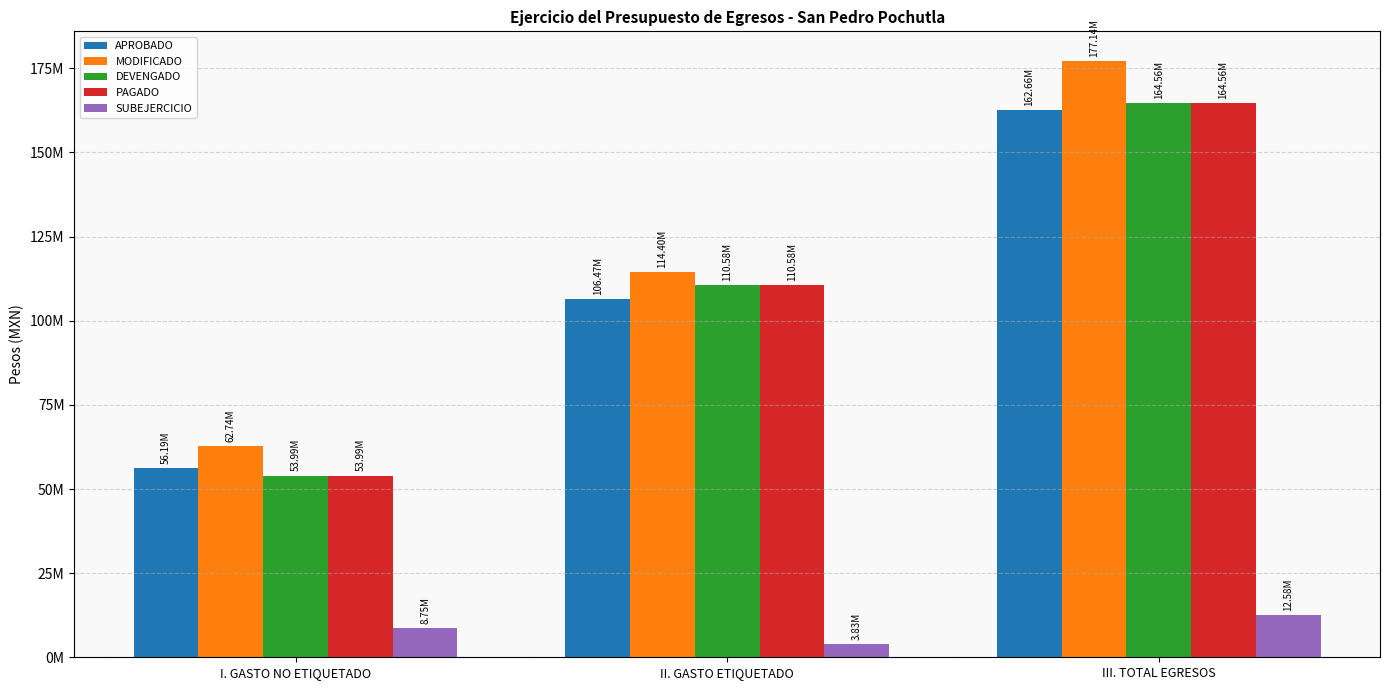

Reading left to right, transcribe all the data shown in this chart.

APROBADO: I. GASTO NO ETIQUETADO=56191508.0	II. GASTO ETIQUETADO=106467318.0	III. TOTAL EGRESOS=162658826.0
MODIFICADO: I. GASTO NO ETIQUETADO=62736634.0	II. GASTO ETIQUETADO=114402516.5	III. TOTAL EGRESOS=177139150.5
DEVENGADO: I. GASTO NO ETIQUETADO=53987941.7	II. GASTO ETIQUETADO=110576193.9	III. TOTAL EGRESOS=164564135.6
PAGADO: I. GASTO NO ETIQUETADO=53987941.7	II. GASTO ETIQUETADO=110576193.9	III. TOTAL EGRESOS=164564135.6
SUBEJERCICIO: I. GASTO NO ETIQUETADO=8748692.4	II. GASTO ETIQUETADO=3826322.5	III. TOTAL EGRESOS=12575014.9